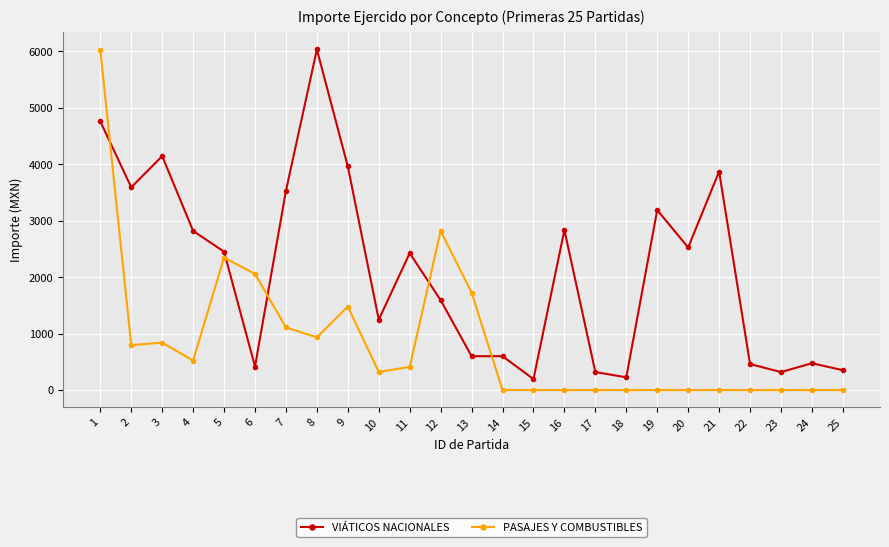

Where is the first local maximum for VIÁTICOS NACIONALES?

3